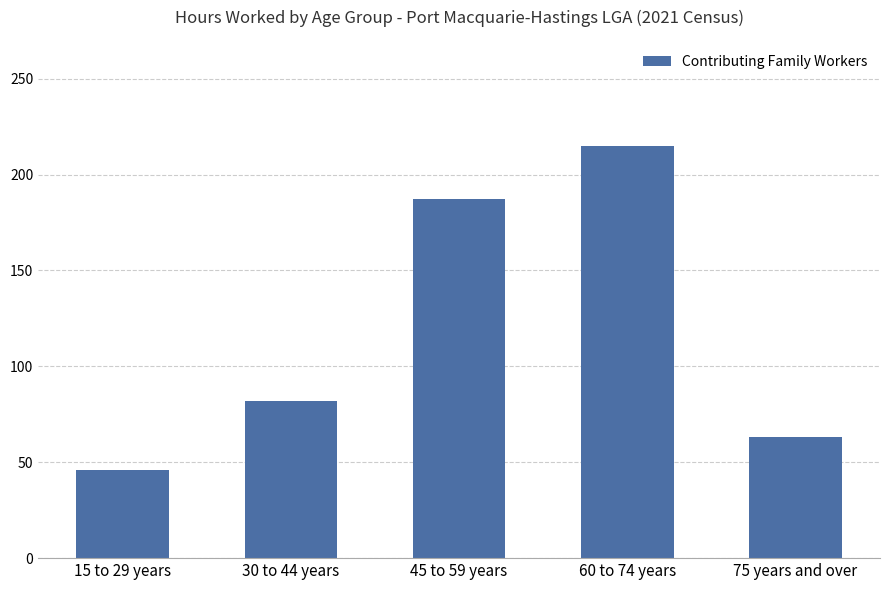

What is the greatest value displayed?

215